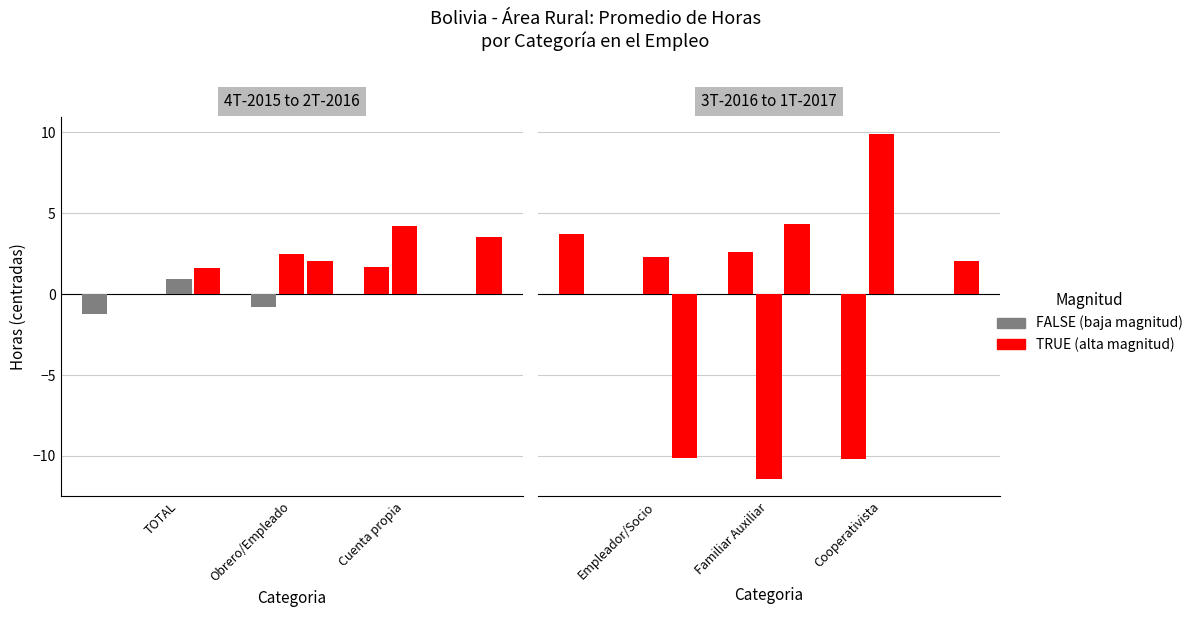

True or false: 3T-2016 has a value of 3.7 at TOTAL.

True